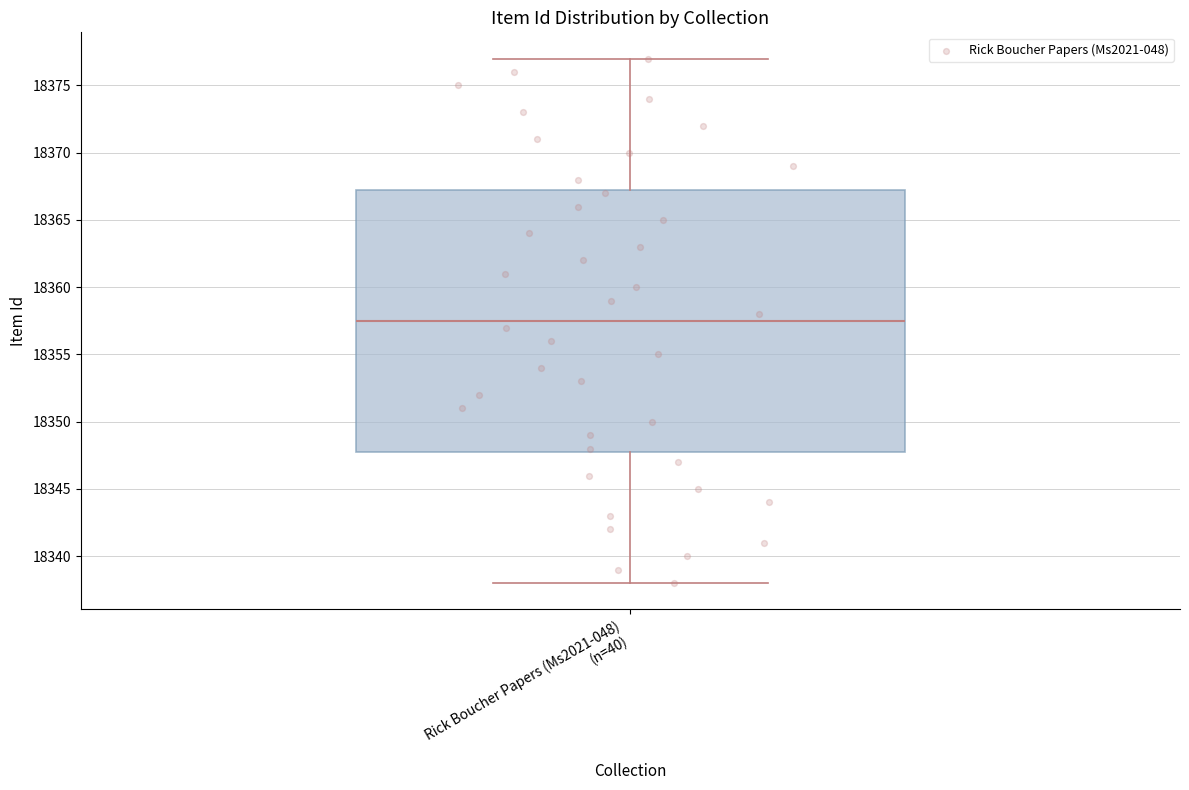

Transcribe this box plot: give where the median line is, the range the box spans, and where the two whiskers end, as read against the y-axis. The values are not printed on the chart, so give them approximately, as read against the axis.

median 18357.5, box 18348.0 to 18367.5, whiskers 18338.0 to 18377.0